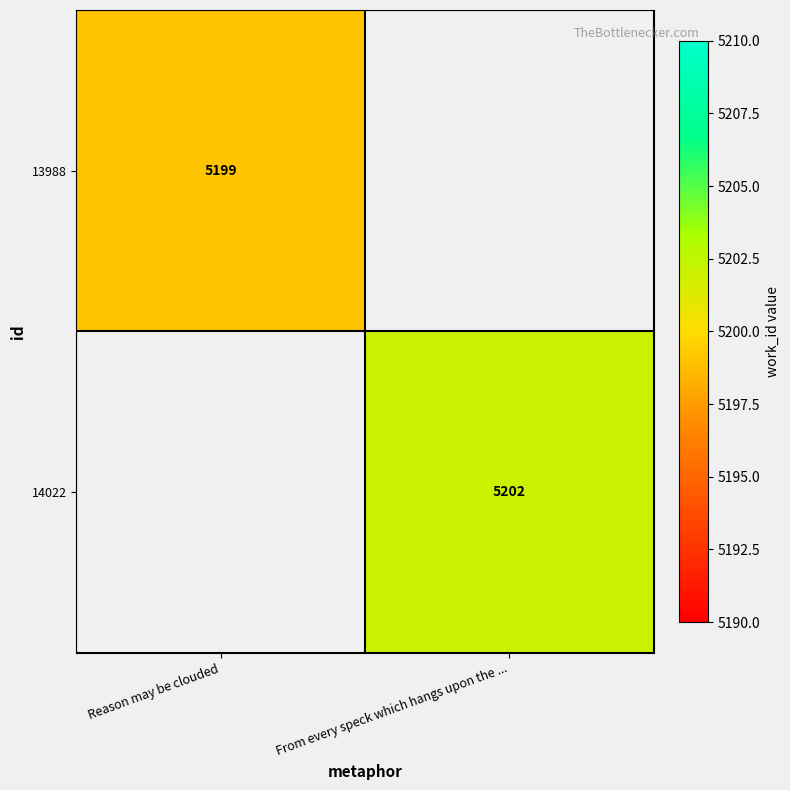

The value of 14022 at From every speck which hangs upon the ... is 2484. True or false?

False